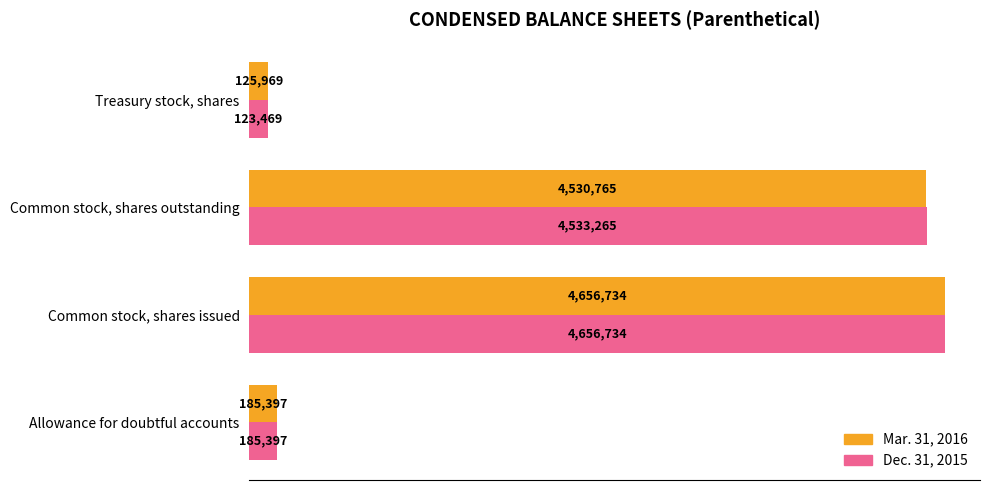

What are all the series names shown in the legend?

Mar. 31, 2016, Dec. 31, 2015